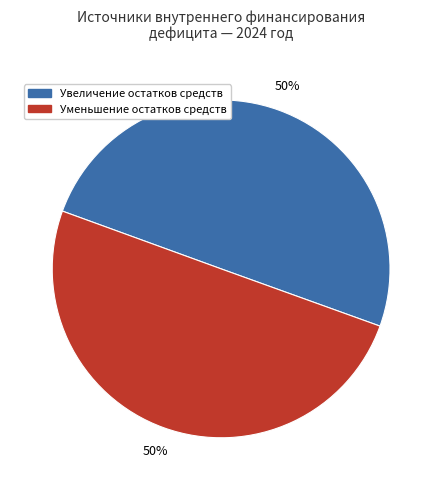

To the nearest percent, what is the average slice percentage?

50%